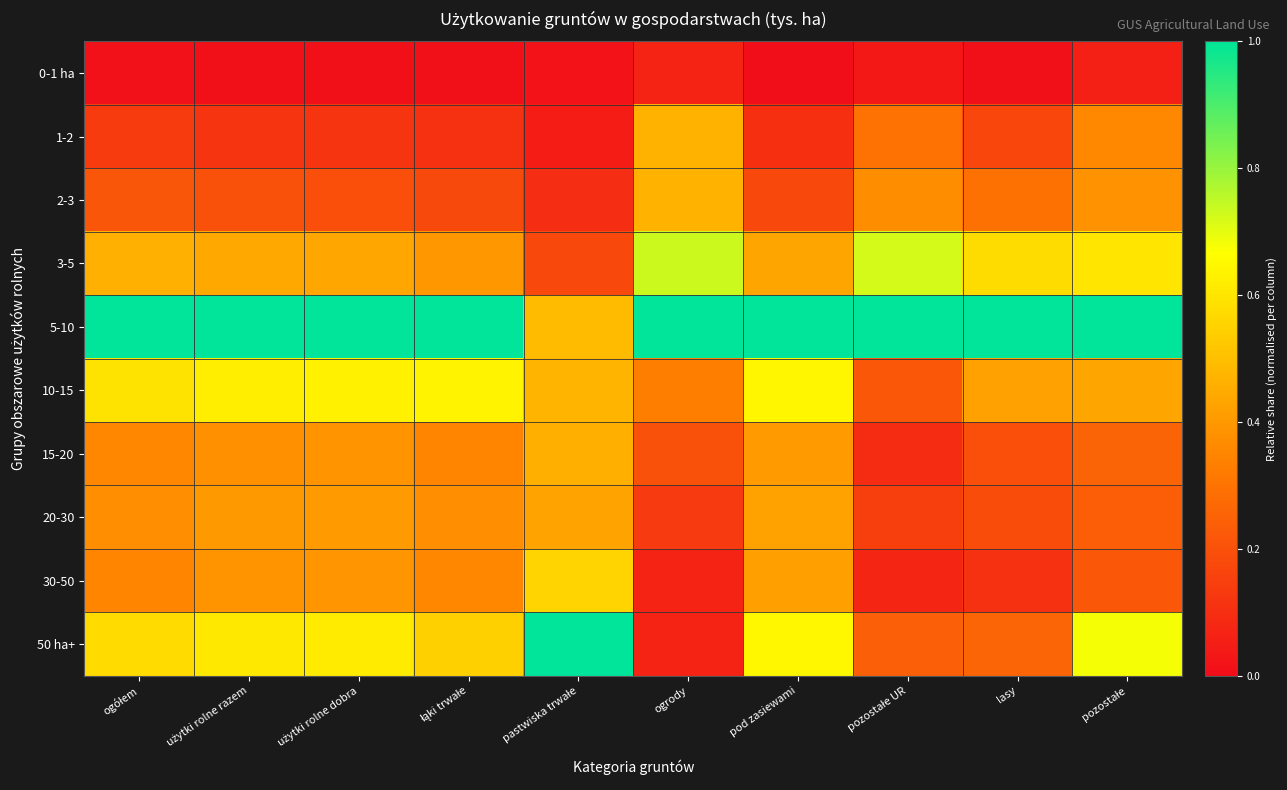

Rank the series at ogółem from highest to lowest value.

5-10, 10-15, 50 ha+, 3-5, 20-30, 15-20, 30-50, 2-3, 1-2, 0-1 ha